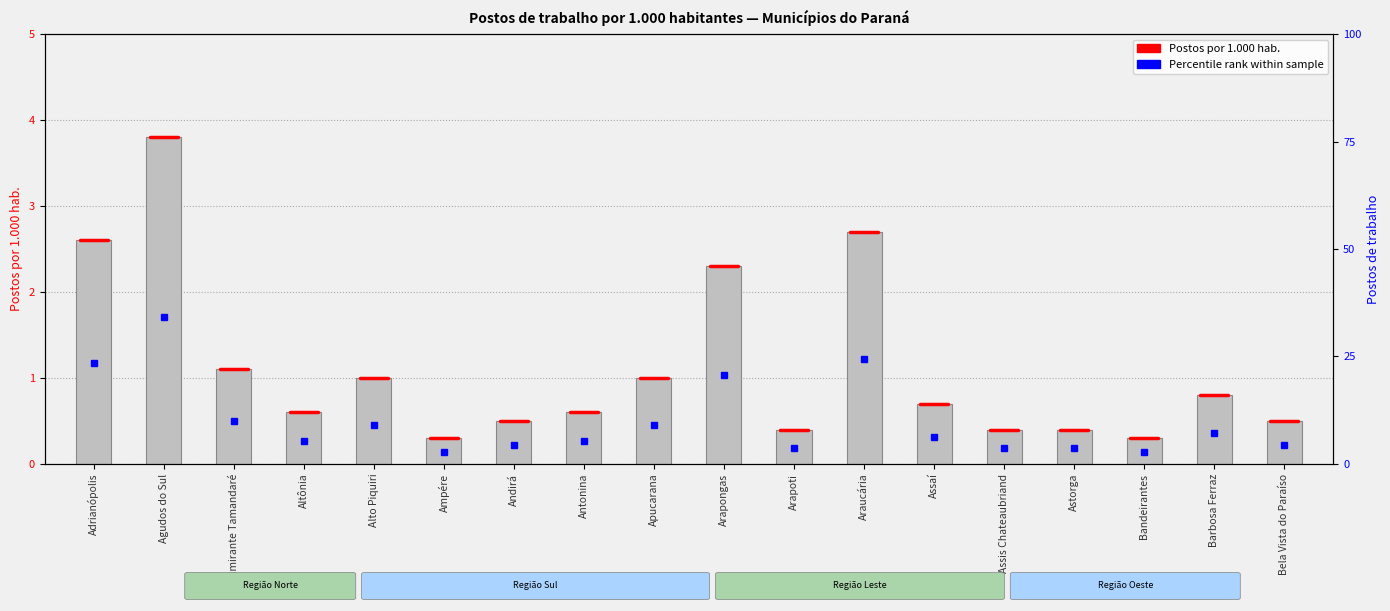

Which label corresponds to the largest value in the chart?

Agudos do Sul